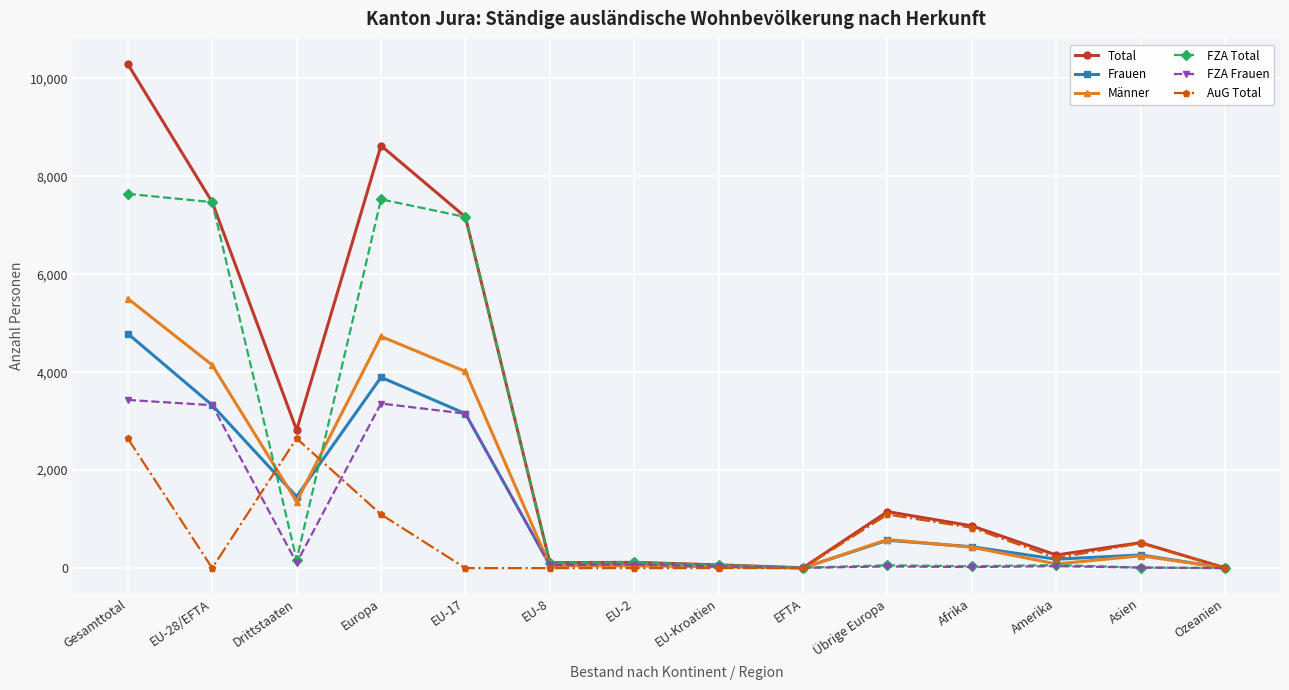

Which series has the widest spread of values?

Total